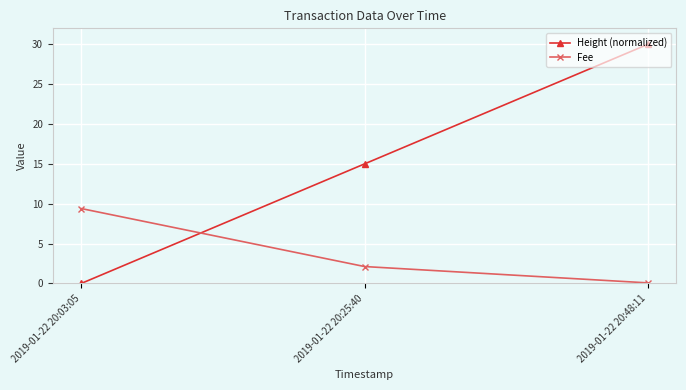

How many data points in Height (normalized) are less than 15?

1